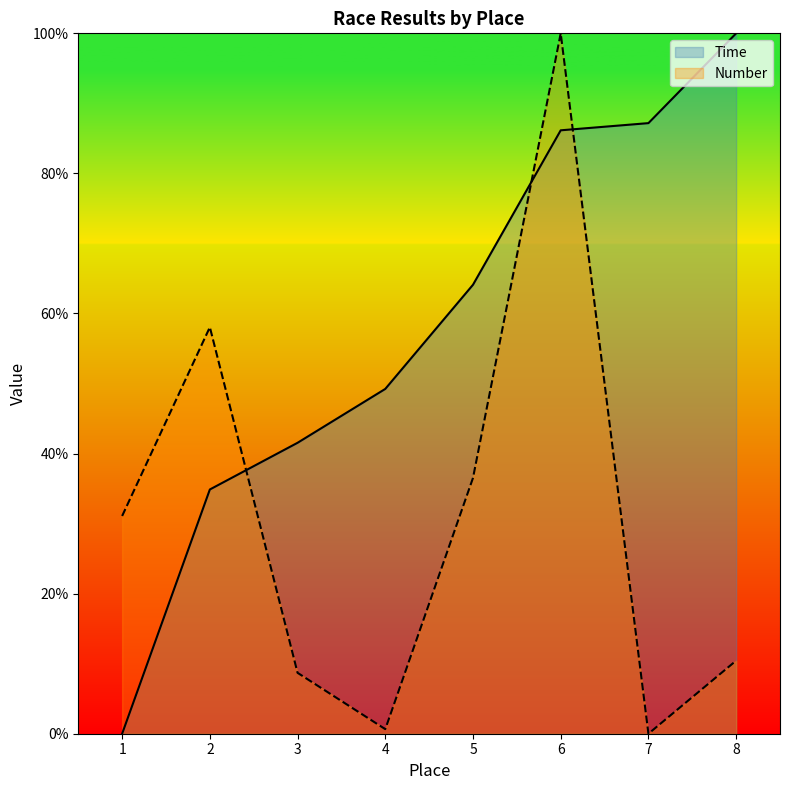

At how many categories does at least one series exceed 31?

8